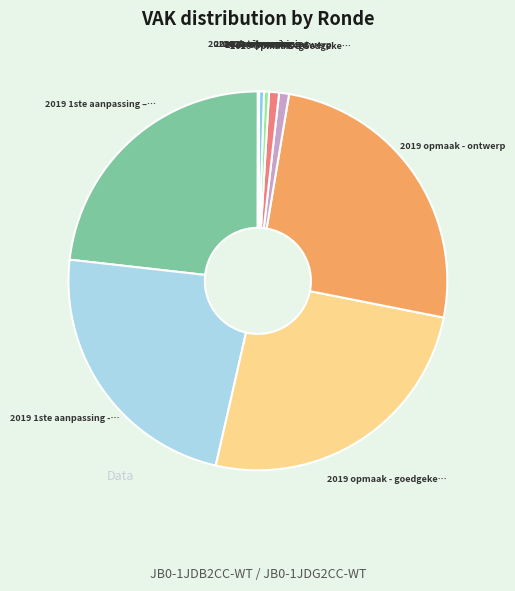

Rank the categories by value from highest to lowest.

2019 opmaak - goedgekeurd, 2019 opmaak - ontwerp, 2019 1ste aanpassing – goedgekeurd, 2019 1ste aanpassing - ontwerp, 2020 Opmaak - goedgekeurd, 2020 Opmaak - ontwerp, 2020 1ste aanpassing - goedgekeurd, 2020 2de aanpassing - goedgekeurd, 2021 uitvoering, 2022 uitvoering, 2020 uitvoering